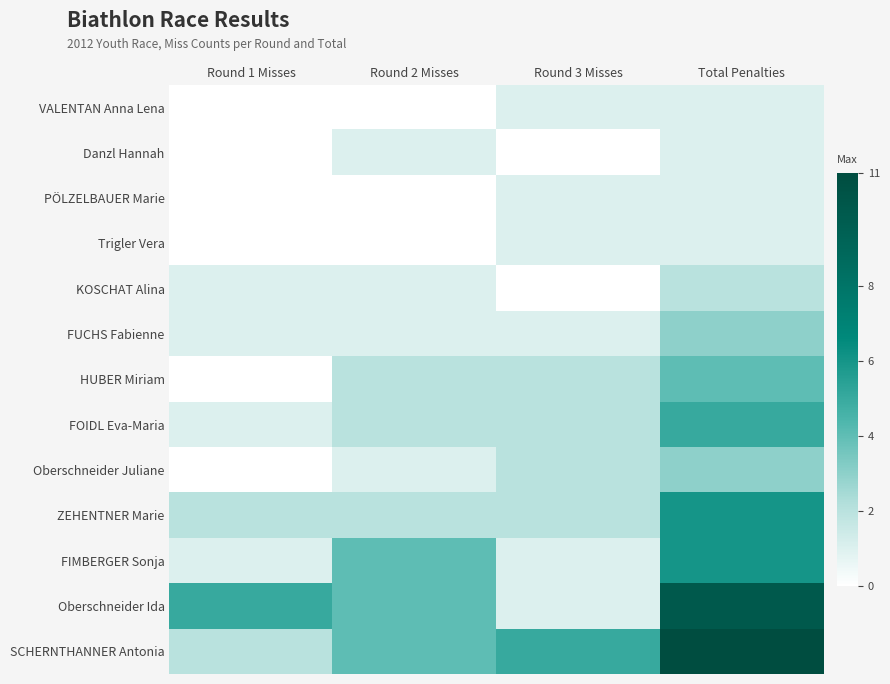

At which category is the sum across all series the highest?

Total Penalties